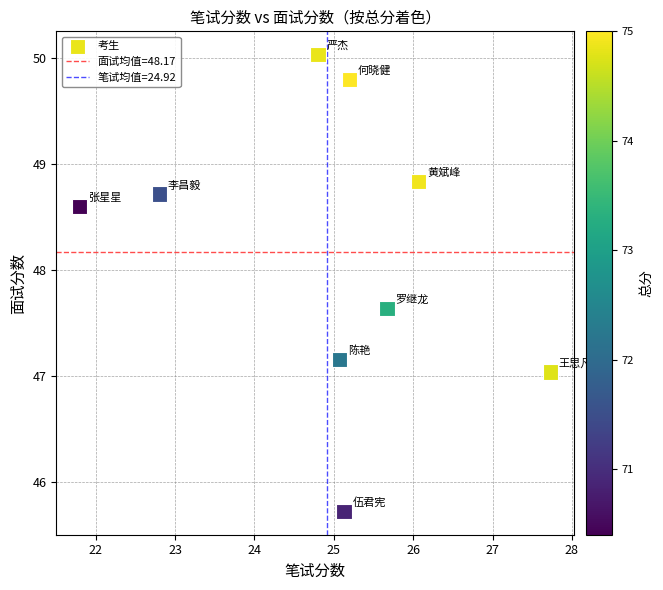

What is the range of Y values (max minus min)?

4.3